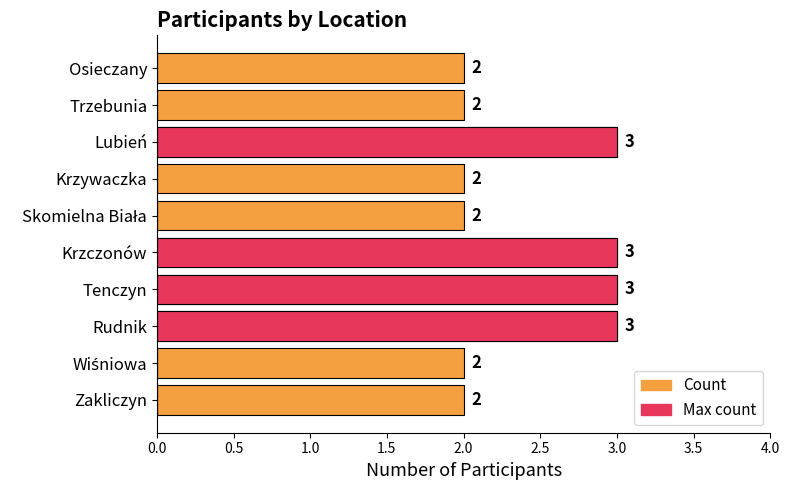

True or false: Max count has a value of 0 at Osieczany.

True